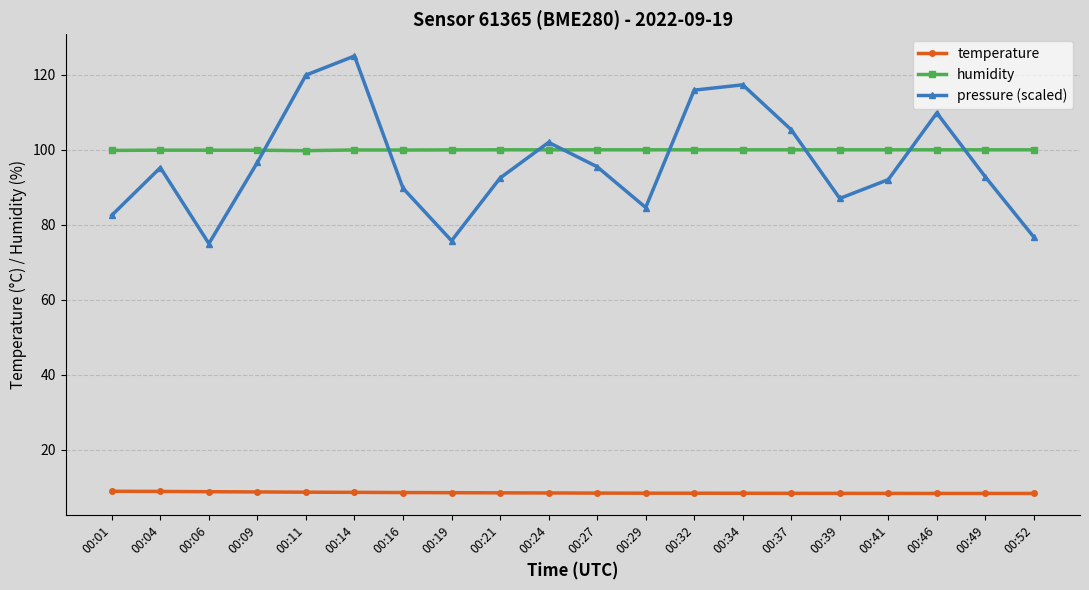

Which series has the largest total across all categories?

humidity